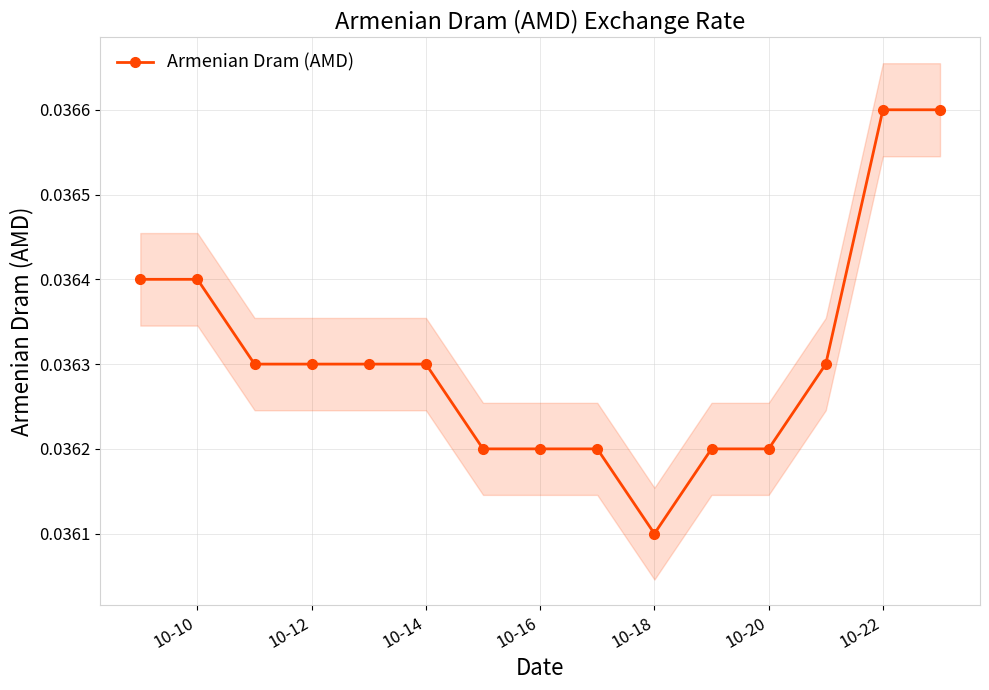

How many Armenian Dram (AMD) values are between 0 and 1?

15